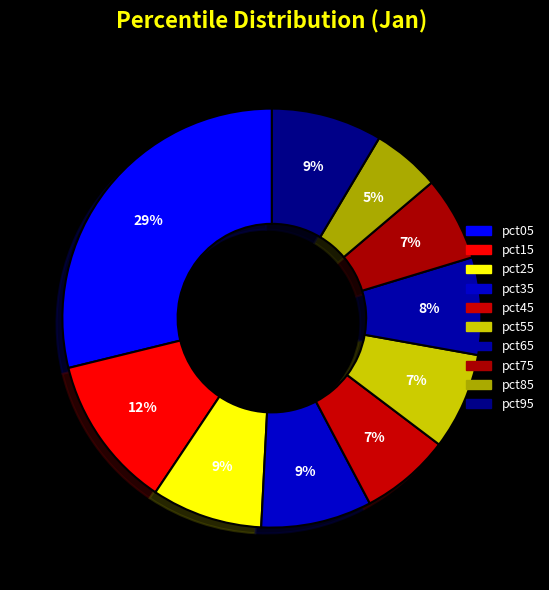

The pct55 slice represents 7% of the pie. True or false?

True